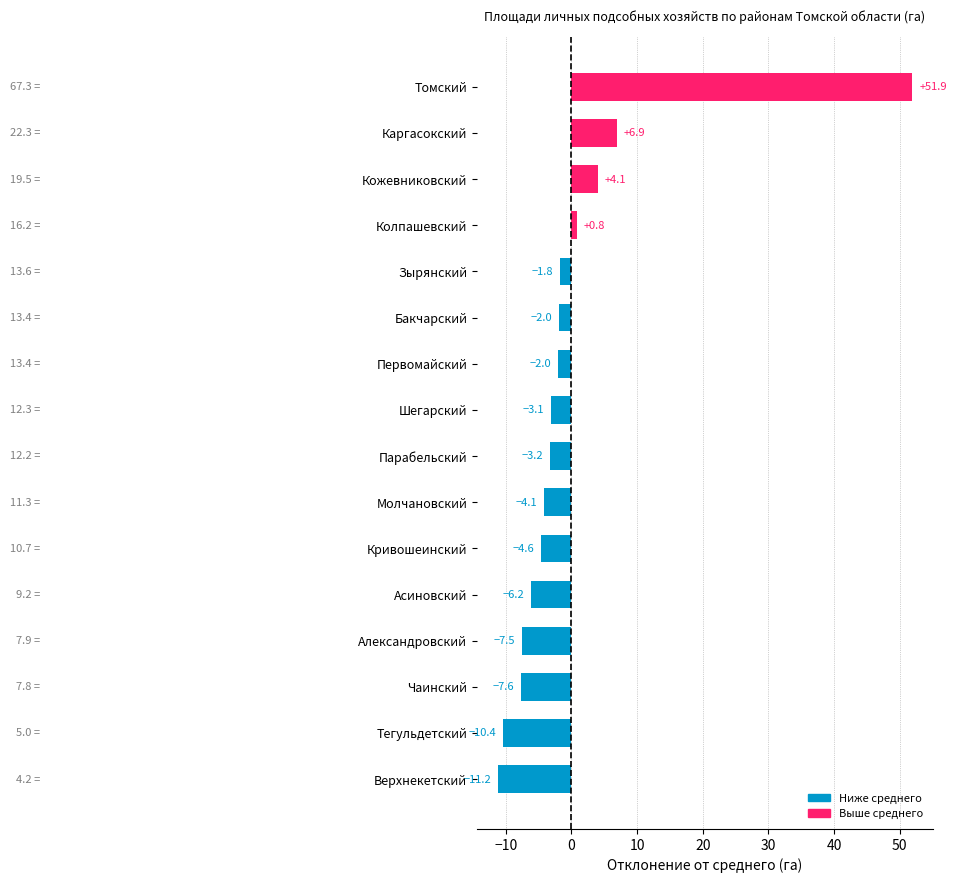

What is the sum of the values at Парабельский and Молчановский?

-7.3